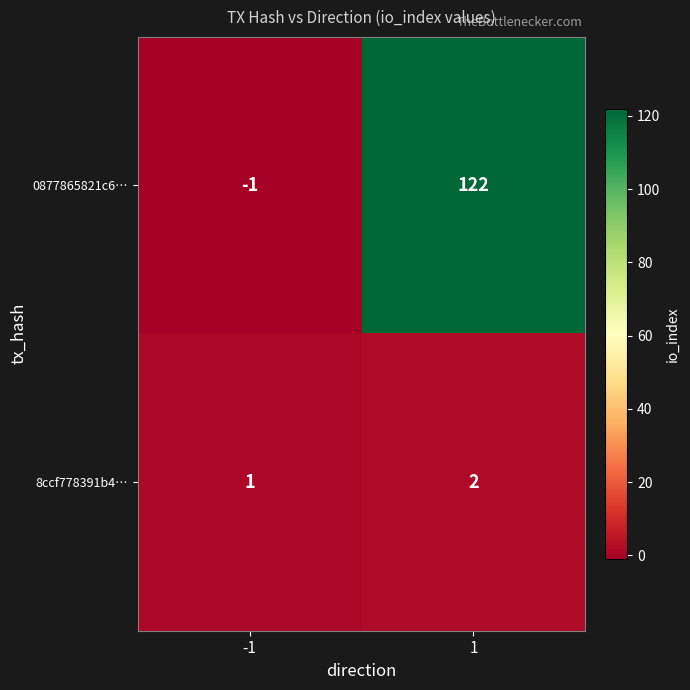

Between -1 and 1, which series saw the biggest shift?

0877865821c6…